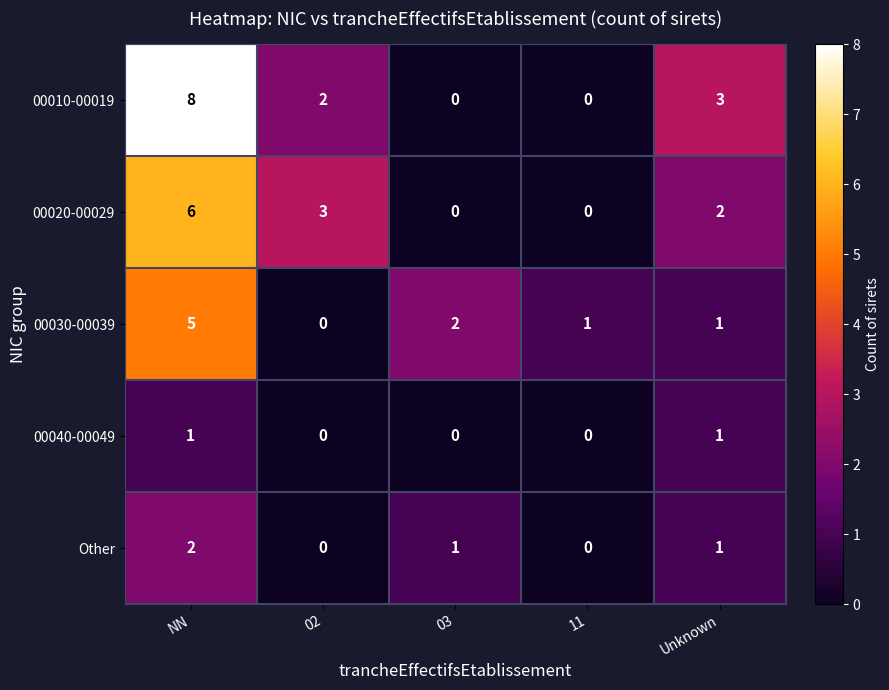

What is the sum of all 00030-00039 values?

9